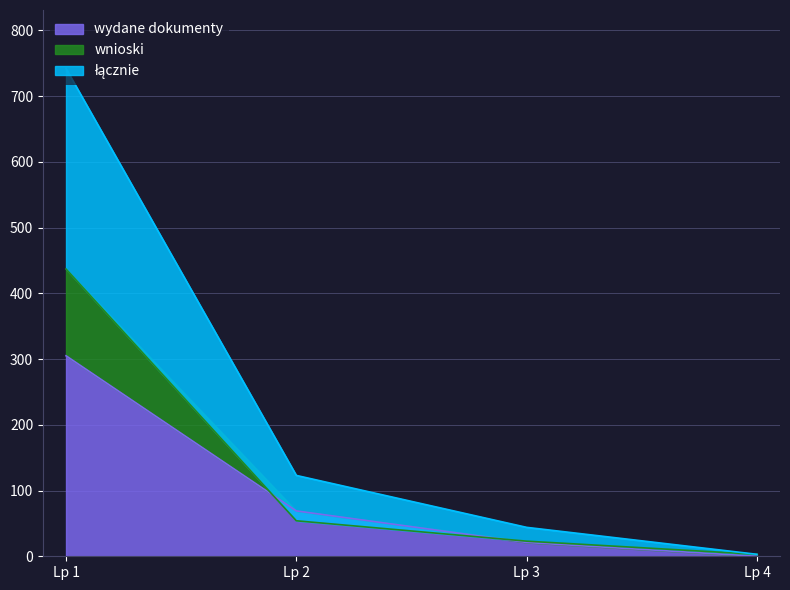

At which label is wydane dokumenty closest to 152?

Lp 2